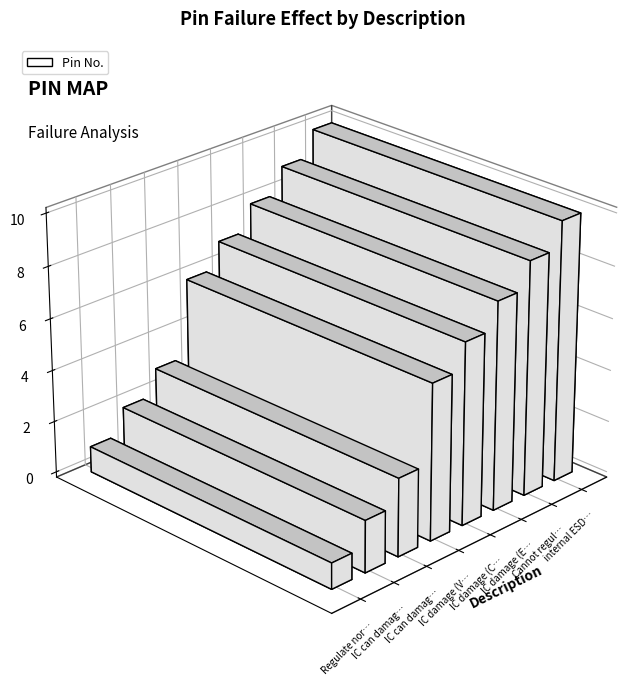

Reading left to right, extract all data points from this chart.

1	2	3	6	7	8	9	10